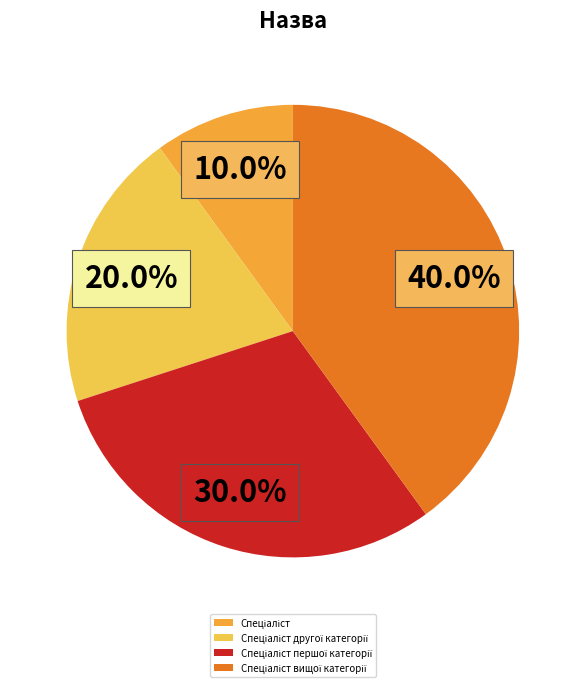

Which has a higher value, Спеціаліст першої категорії or Спеціаліст вищої категорії?

Спеціаліст вищої категорії